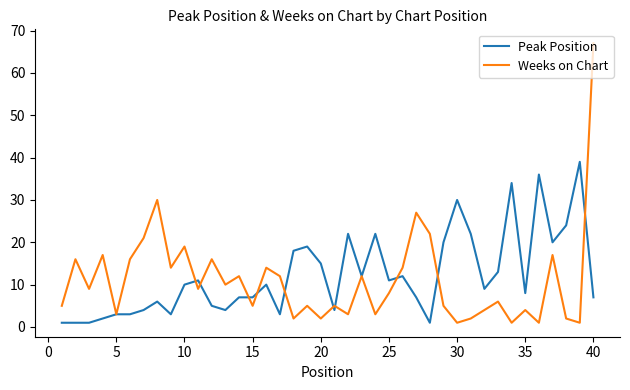

What is the lowest value of the Peak Position series?

1